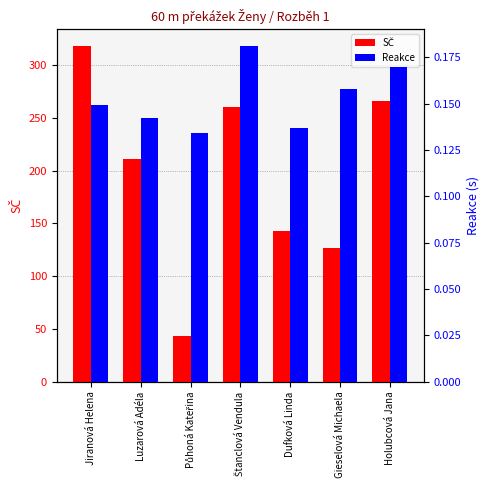

At how many categories does at least one series exceed 164?

4